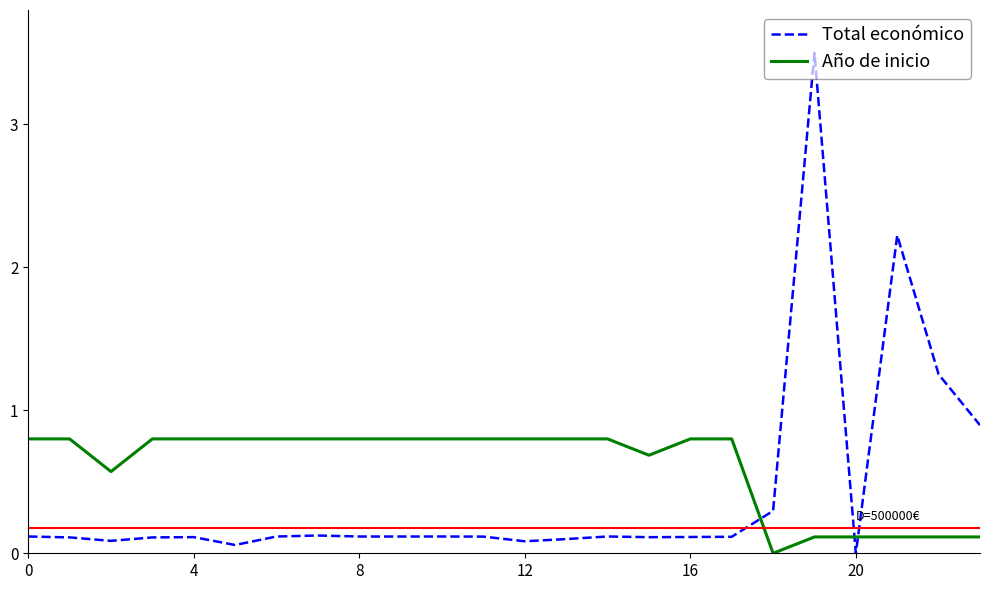

What is the difference between the maximum and minimum values in the Año de inicio series?

0.8